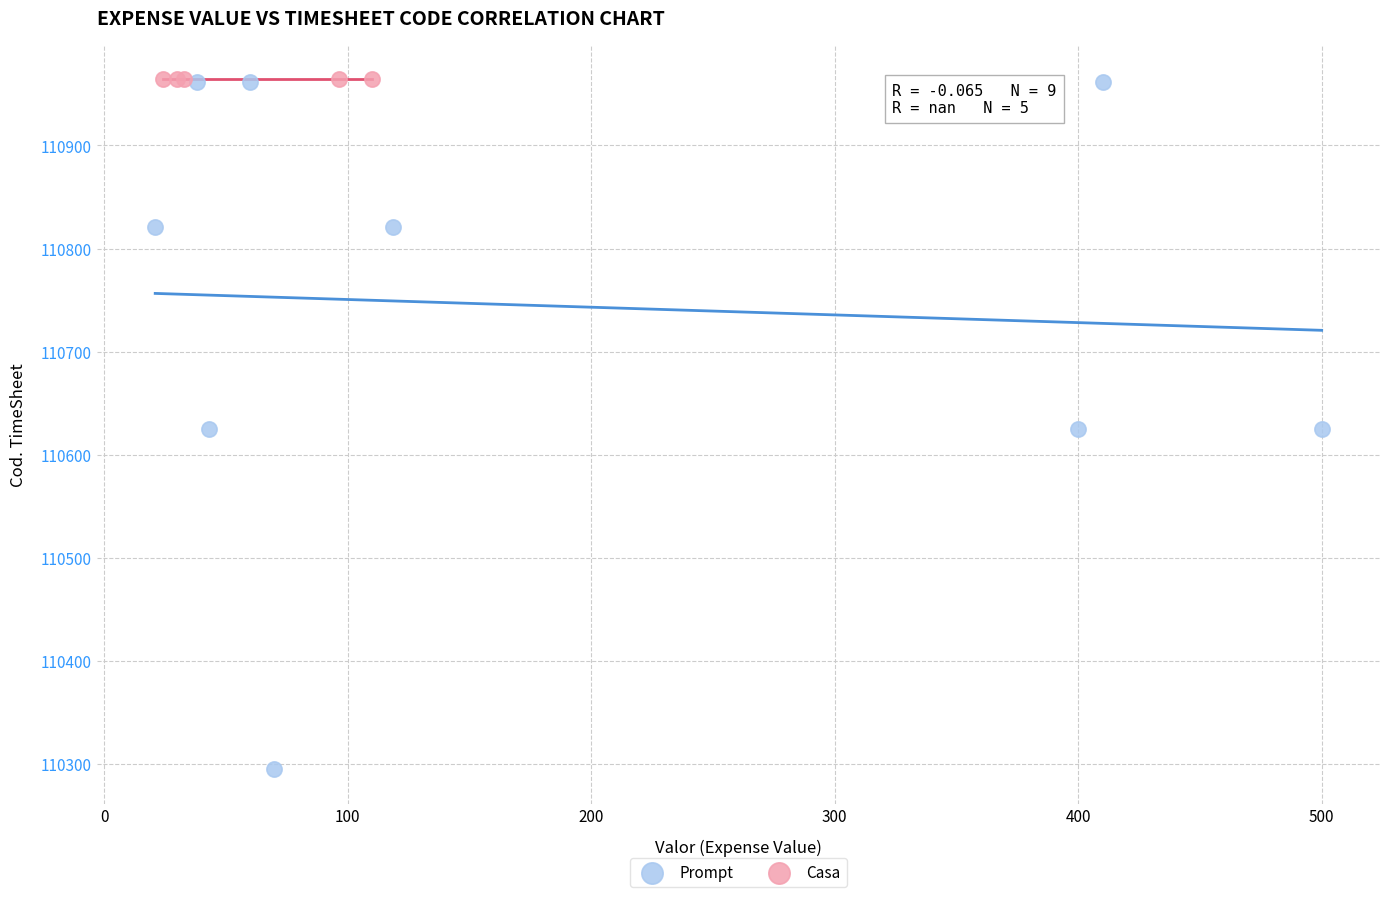

Which series contains the lowest Y value?

Prompt